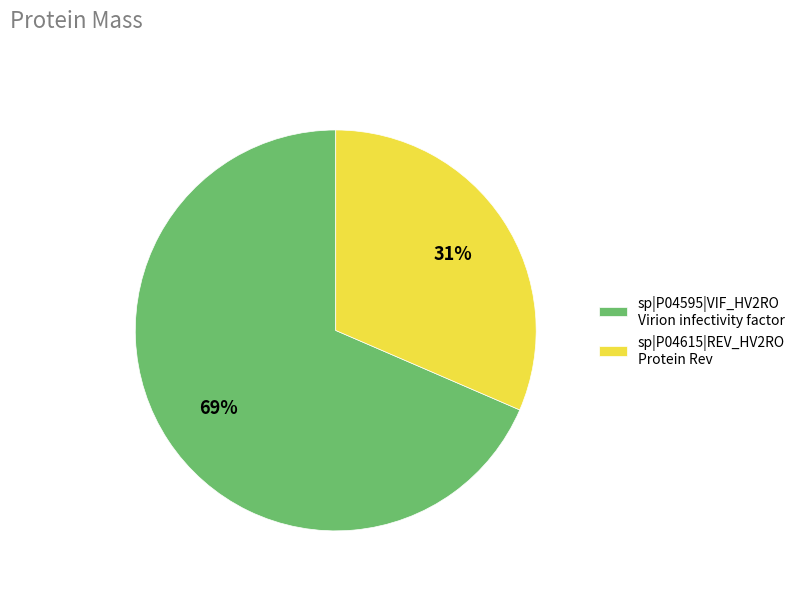

Is the sum of sp|P04615|REV_HV2RO Protein Rev and sp|P04595|VIF_HV2RO Virion infectivity factor greater than half?

Yes